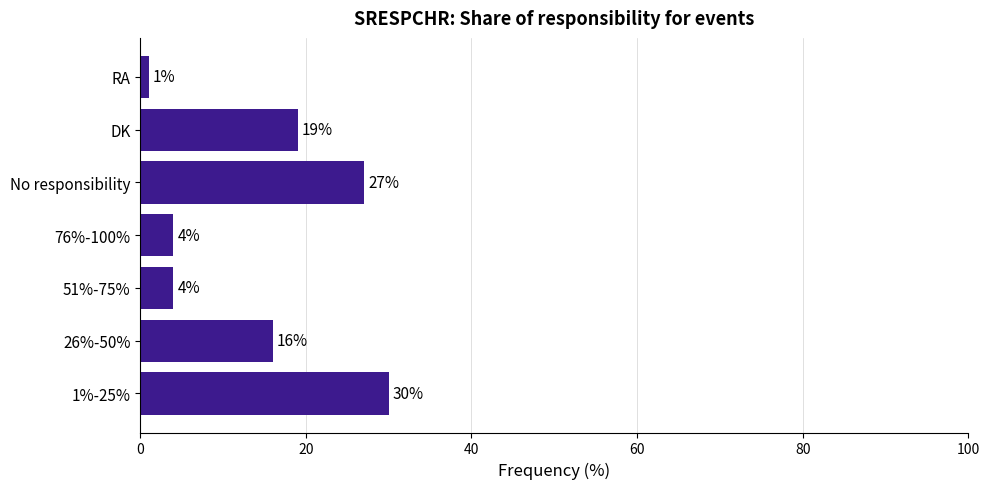

Where is the data nearest to the value 15?

26%-50%